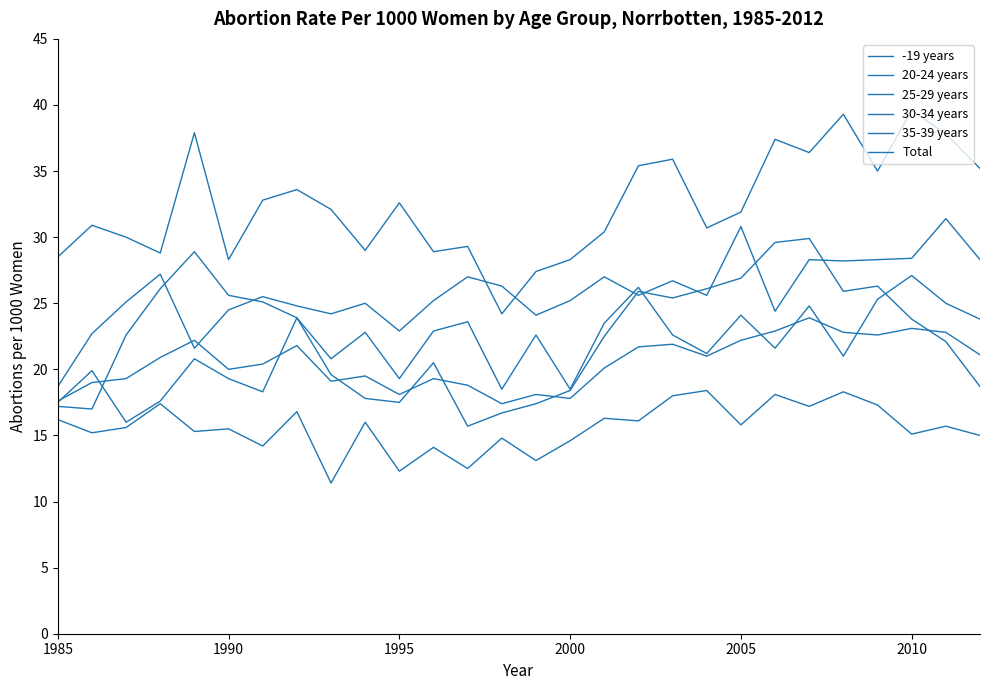

How many lines are shown in the chart?

6